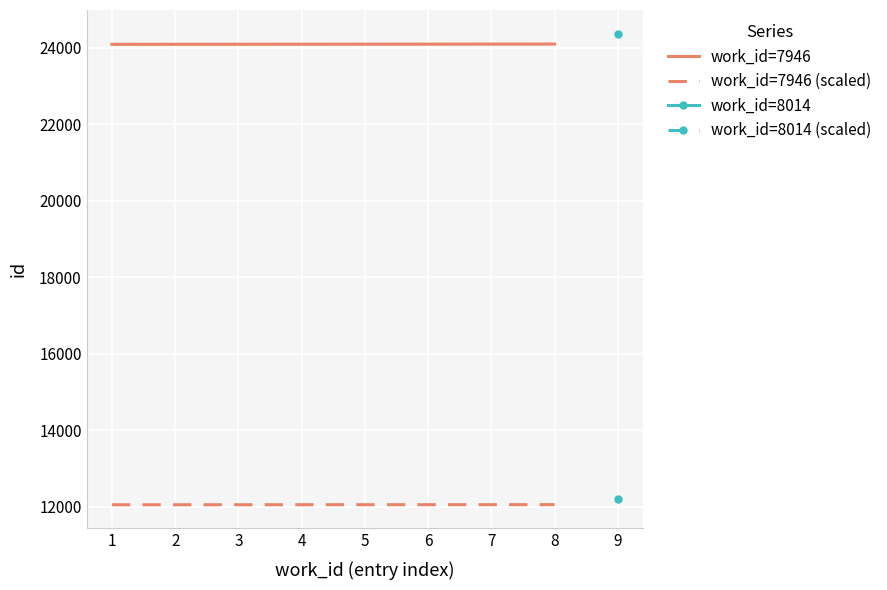

Is the value of work_id=7946 at 4 greater than the value of work_id=7946 (scaled) at 2?

Yes